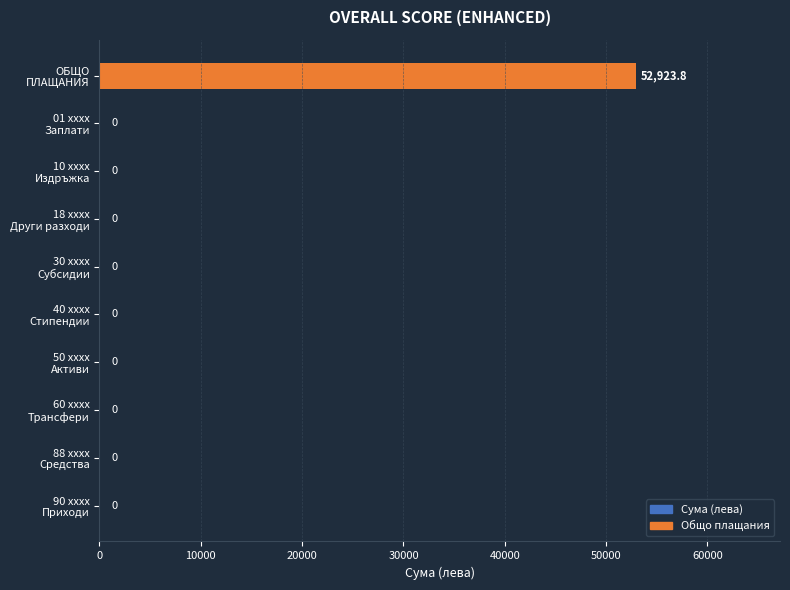

What is the maximum value shown in the chart?

52923.8